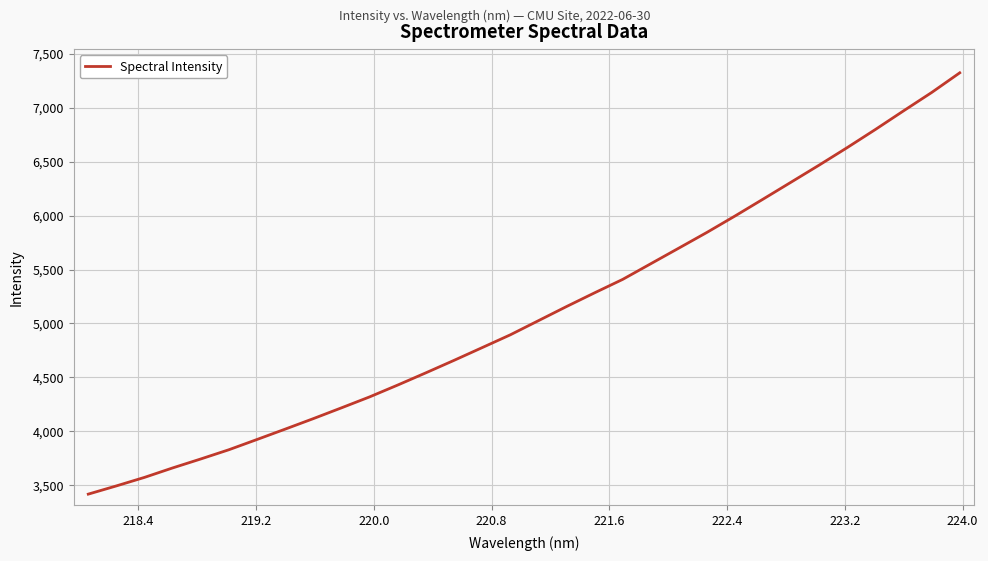

What is the smallest value displayed?

3418.1